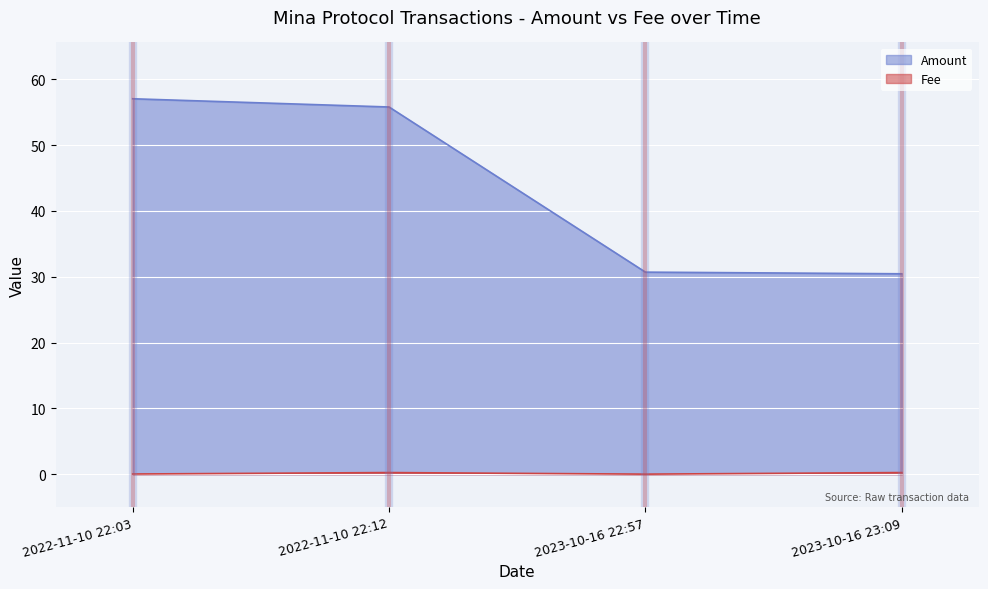

What is the average value of the Amount series?

43.5